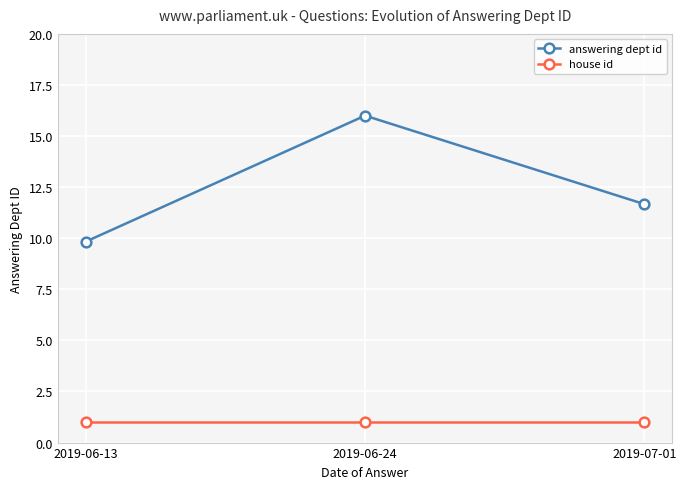

What is the highest value of the house id series?

1.0